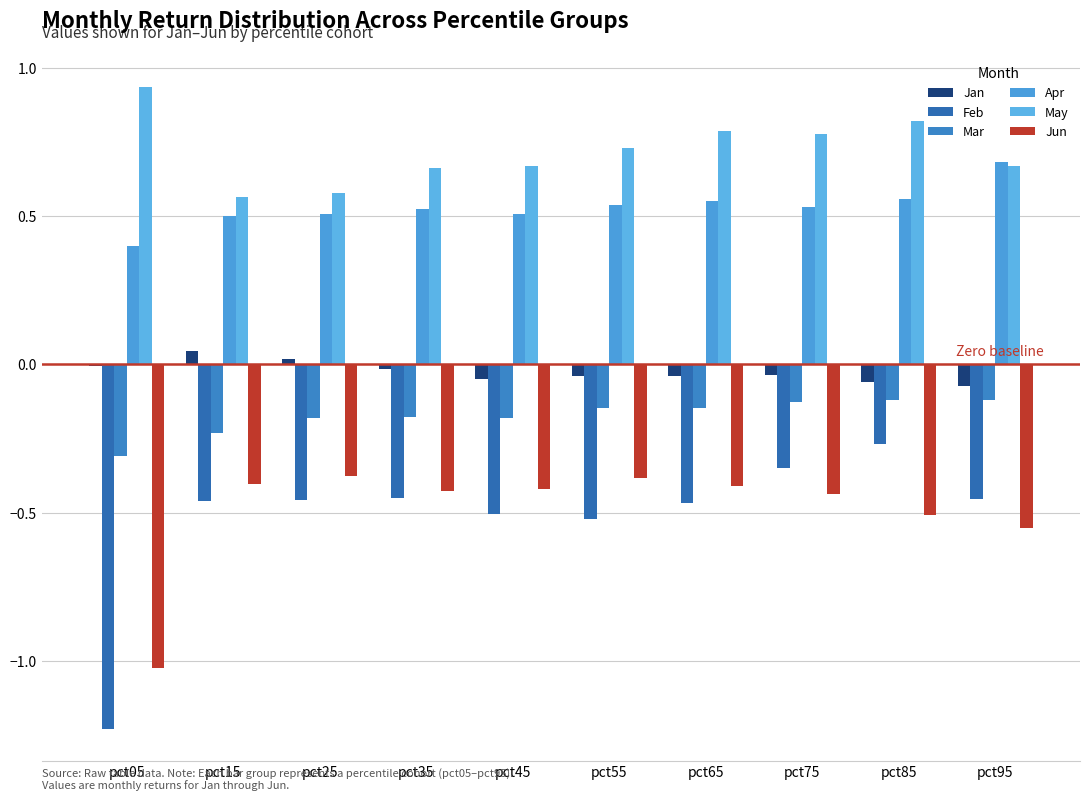

How many groups of bars are there?

10